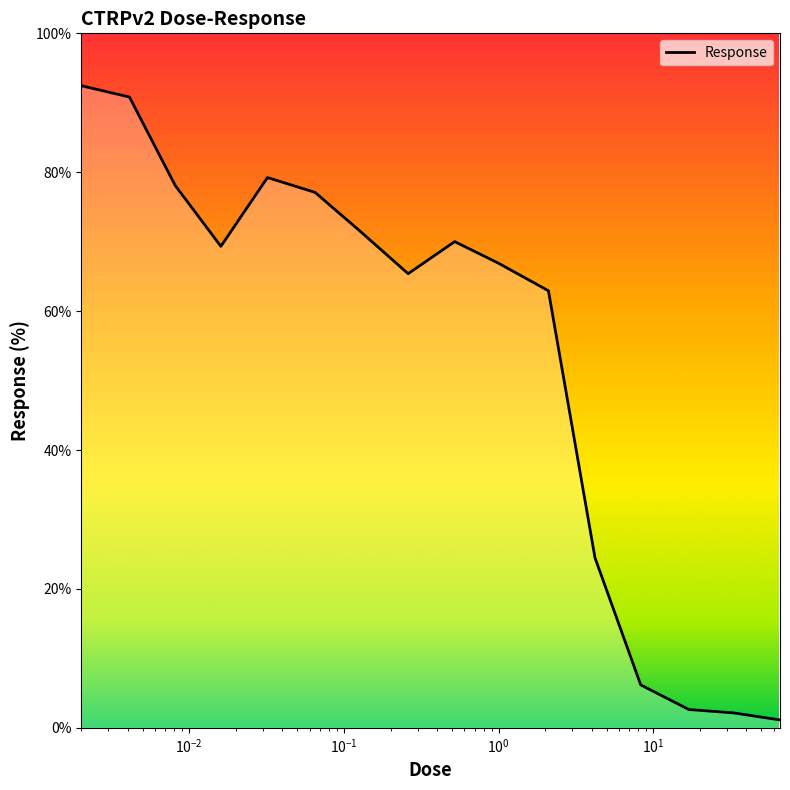

What is the greatest value displayed?

92.5